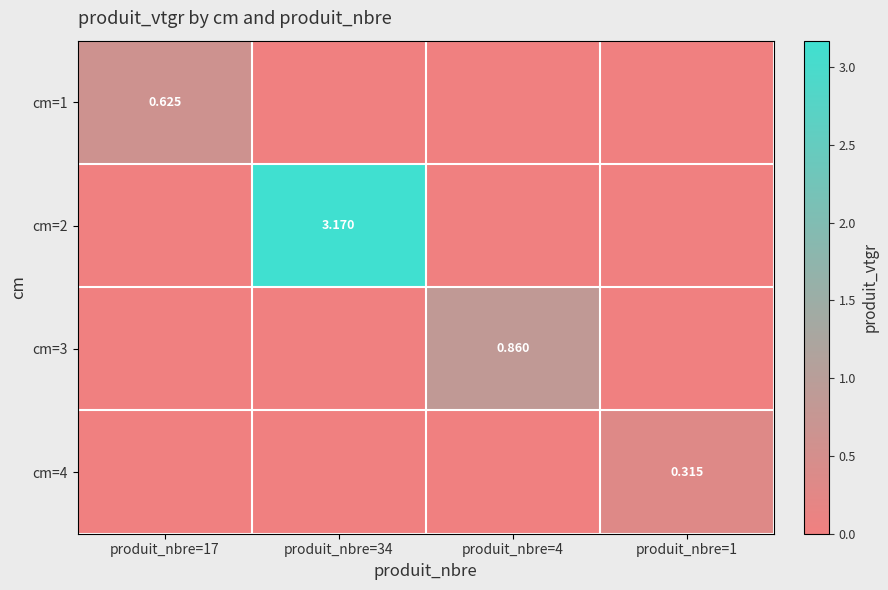

Is the value of cm=2 at produit_nbre=34 greater than the value of cm=4 at produit_nbre=1?

Yes